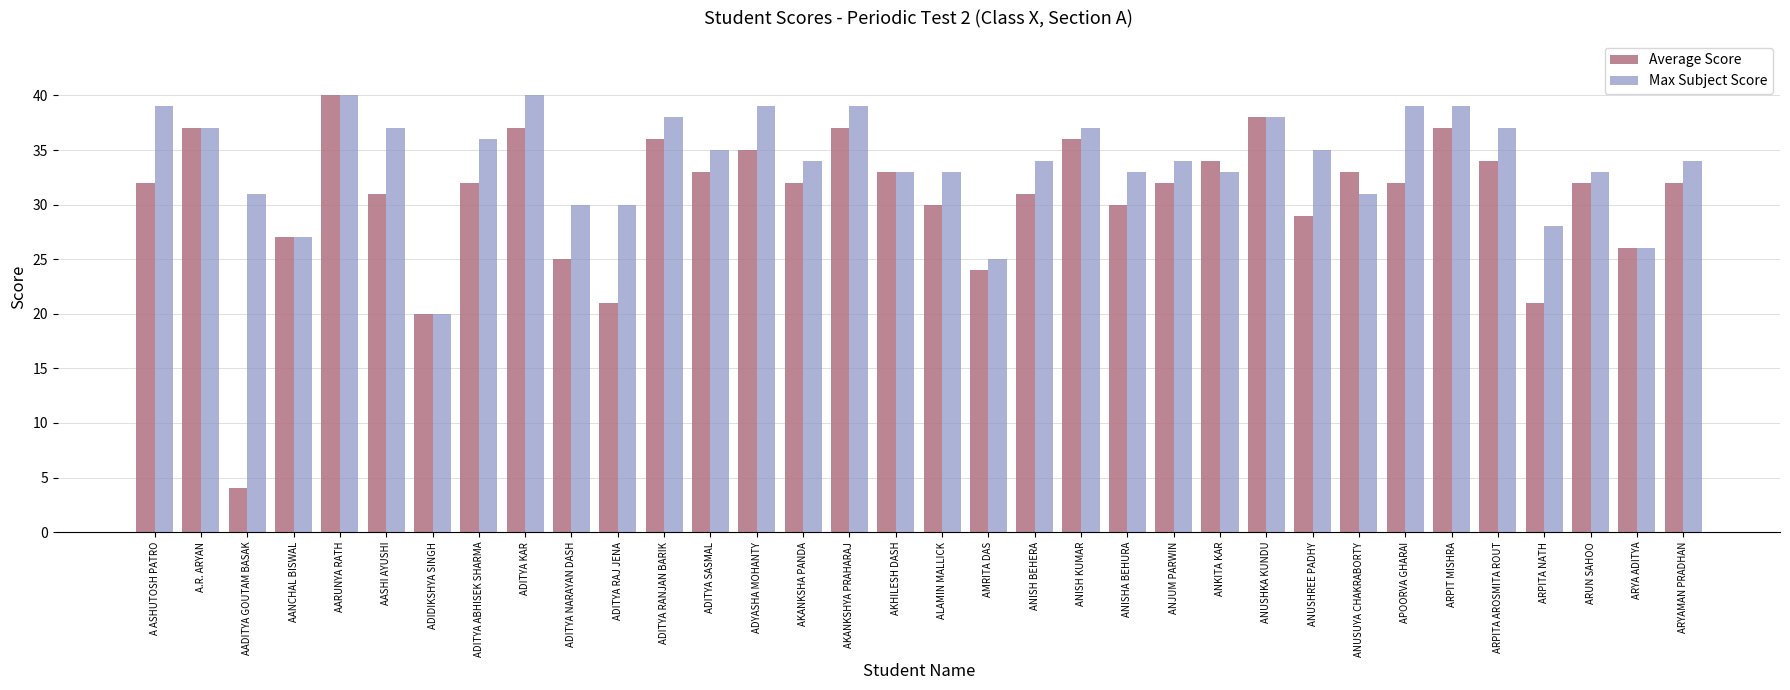

Rank the series at APOORVA GHARAI from lowest to highest value.

Average Score, Max Subject Score